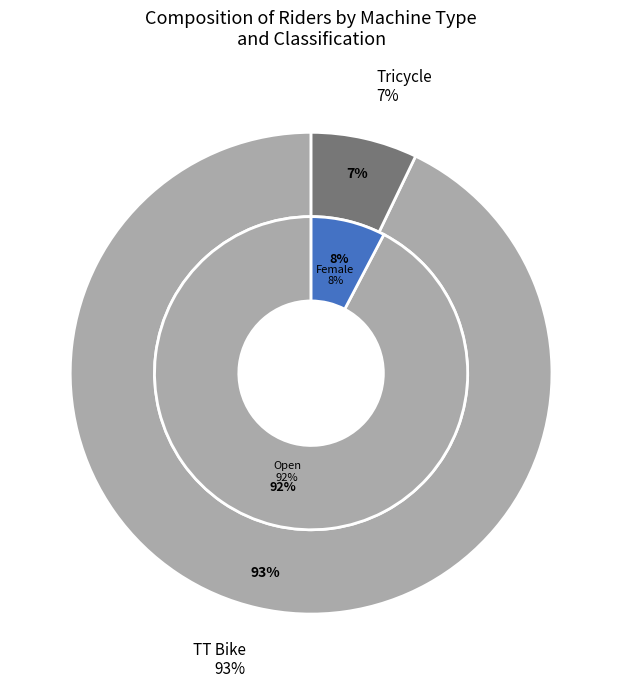

Between TT Bike and Tricycle, which is larger?

TT Bike